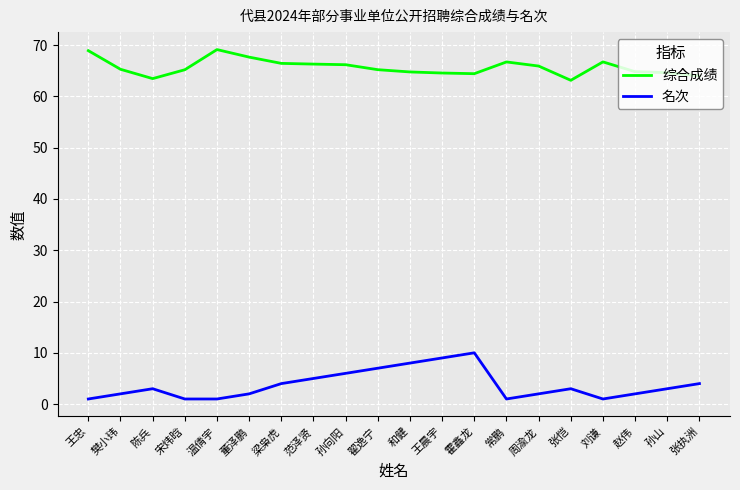

Does the chart display data point markers on the line(s)?

No